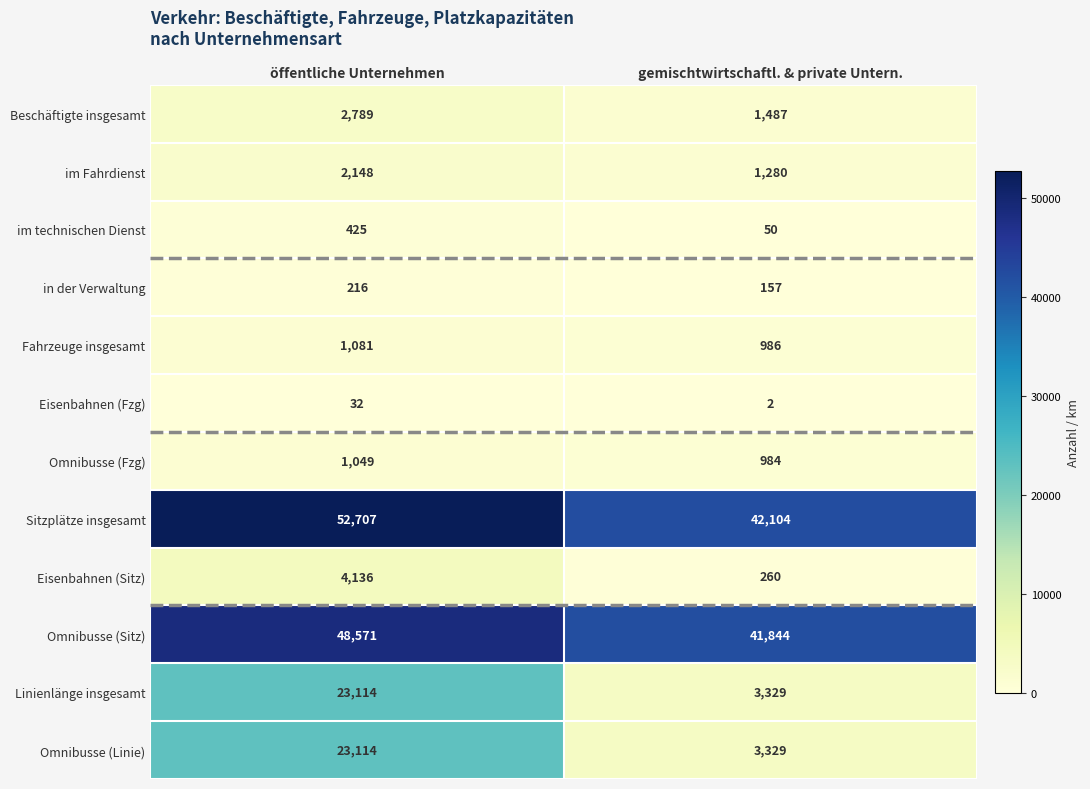

Reading right to left, extract all data points from this chart.

Beschäftigte insgesamt: gemischtwirtschaftl. & private Untern.=1487	öffentliche Unternehmen=2789
im Fahrdienst: gemischtwirtschaftl. & private Untern.=1280	öffentliche Unternehmen=2148
im technischen Dienst: gemischtwirtschaftl. & private Untern.=50	öffentliche Unternehmen=425
in der Verwaltung: gemischtwirtschaftl. & private Untern.=157	öffentliche Unternehmen=216
Fahrzeuge insgesamt: gemischtwirtschaftl. & private Untern.=986	öffentliche Unternehmen=1081
Eisenbahnen (Fzg): gemischtwirtschaftl. & private Untern.=2	öffentliche Unternehmen=32
Omnibusse (Fzg): gemischtwirtschaftl. & private Untern.=984	öffentliche Unternehmen=1049
Sitzplätze insgesamt: gemischtwirtschaftl. & private Untern.=42104	öffentliche Unternehmen=52707
Eisenbahnen (Sitz): gemischtwirtschaftl. & private Untern.=260	öffentliche Unternehmen=4136
Omnibusse (Sitz): gemischtwirtschaftl. & private Untern.=41844	öffentliche Unternehmen=48571
Linienlänge insgesamt: gemischtwirtschaftl. & private Untern.=3329	öffentliche Unternehmen=23114
Omnibusse (Linie): gemischtwirtschaftl. & private Untern.=3329	öffentliche Unternehmen=23114